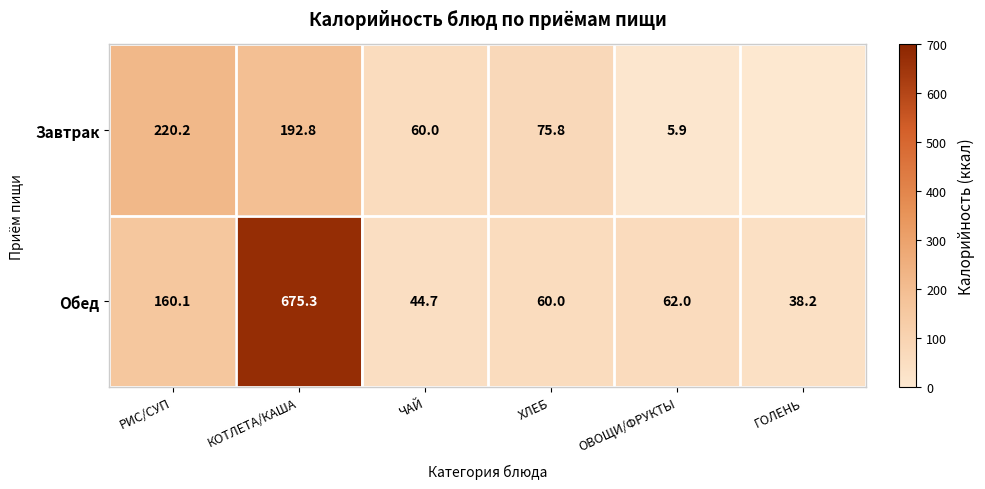

What is the sum of all Обед values?

1040.3